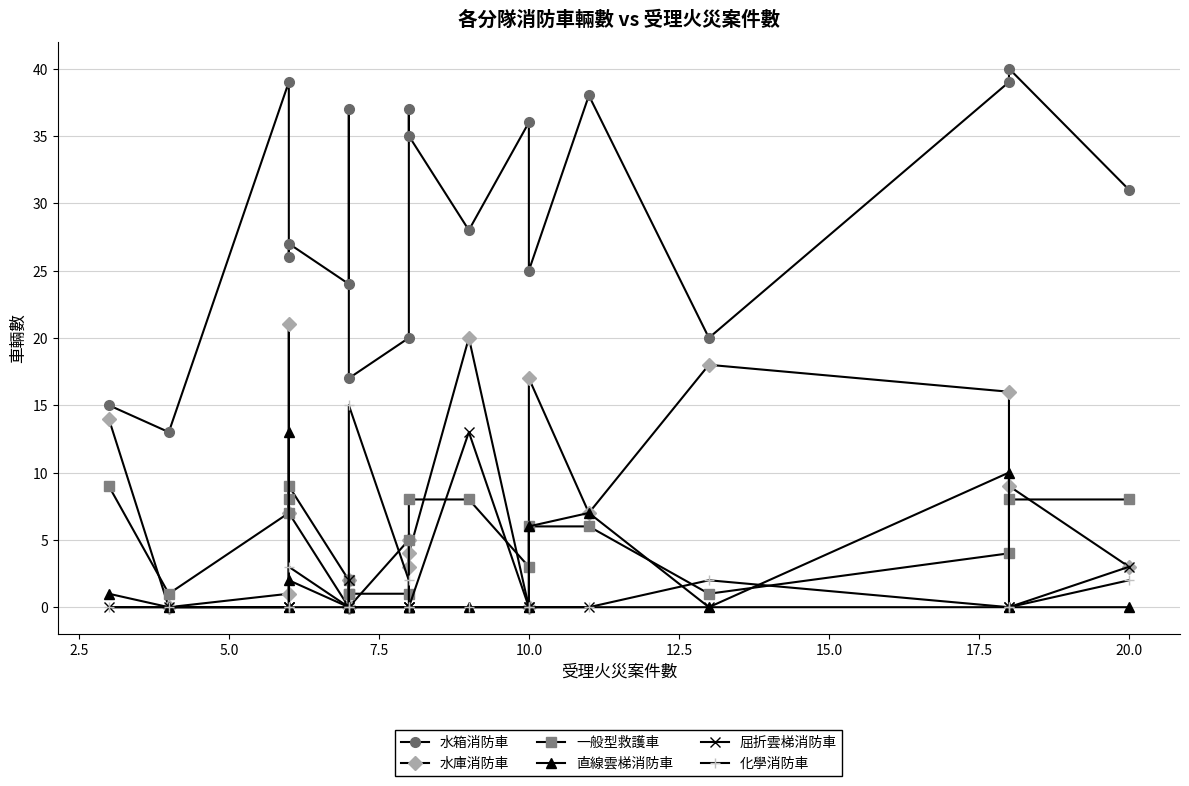

Is this an area chart (filled region under the line)?

No